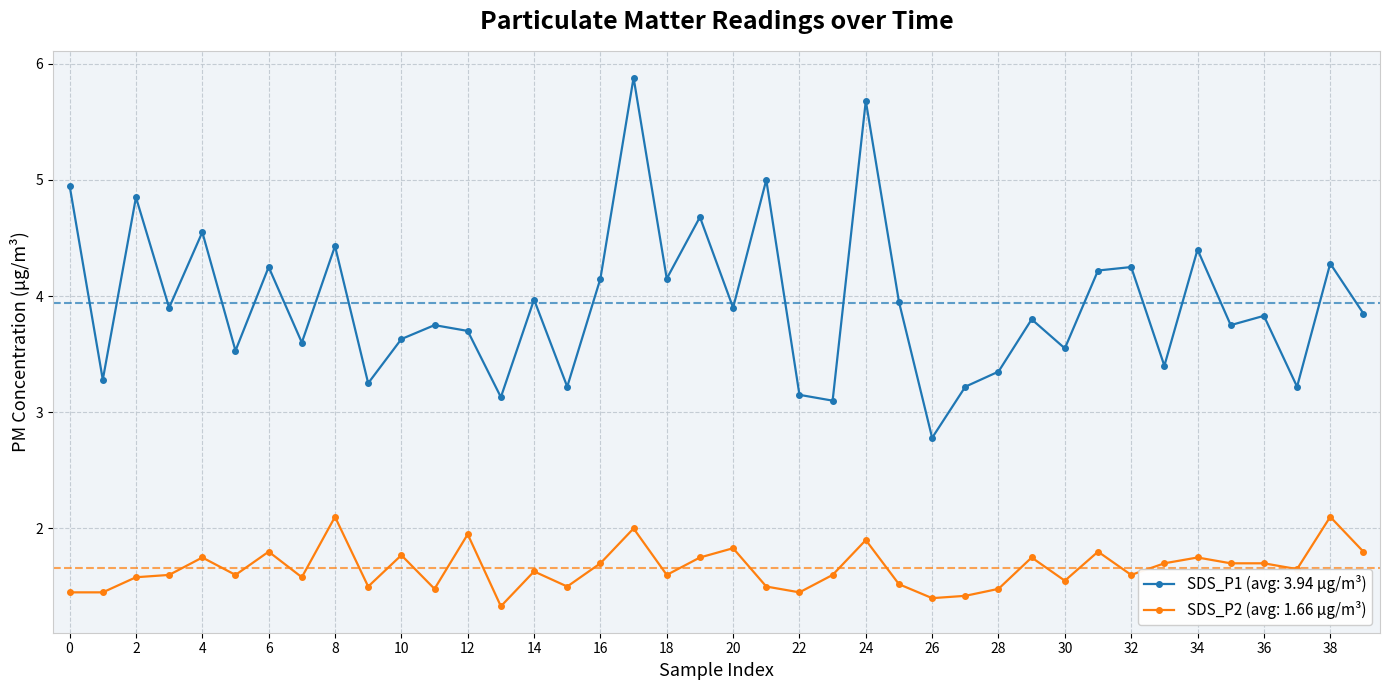

Which series has the largest total across all categories?

SDS_P1 (avg: 3.94 μg/m³)